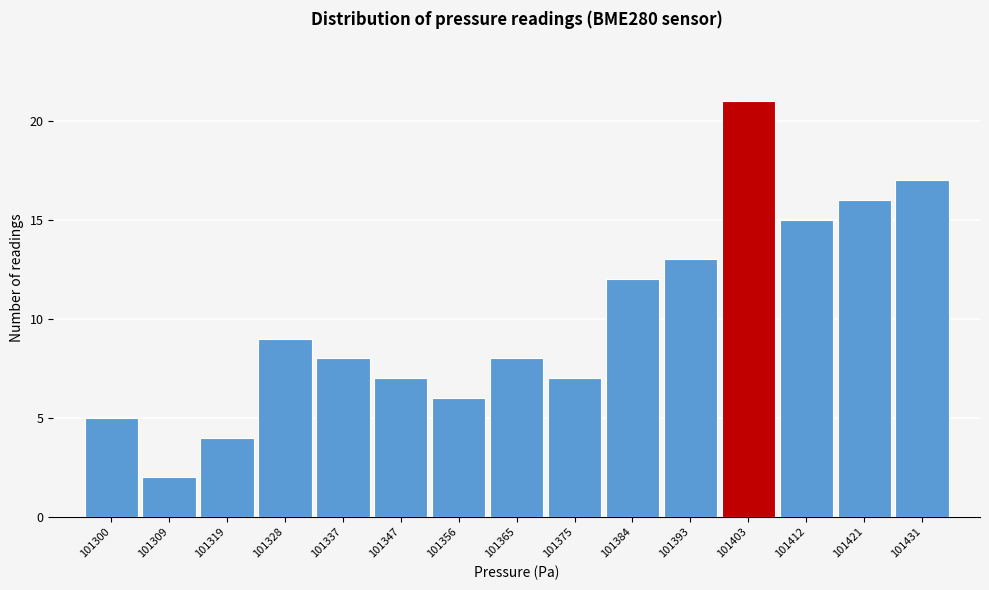

Reading right to left, what are all the values shown in this chart?

101431=17	101421=16	101412=15	101403=21	101393=13	101384=12	101375=7	101365=8	101356=6	101347=7	101337=8	101328=9	101319=4	101309=2	101300=5